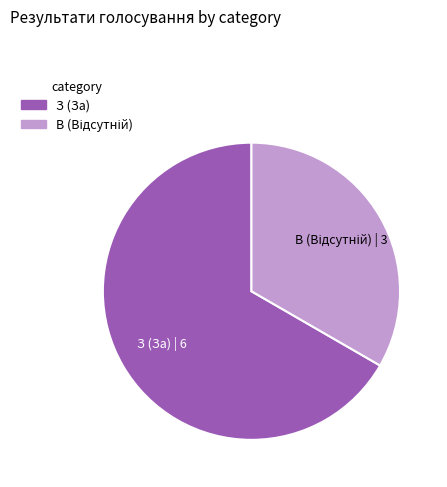

Is there any slice that represents more than half of the pie?

Yes